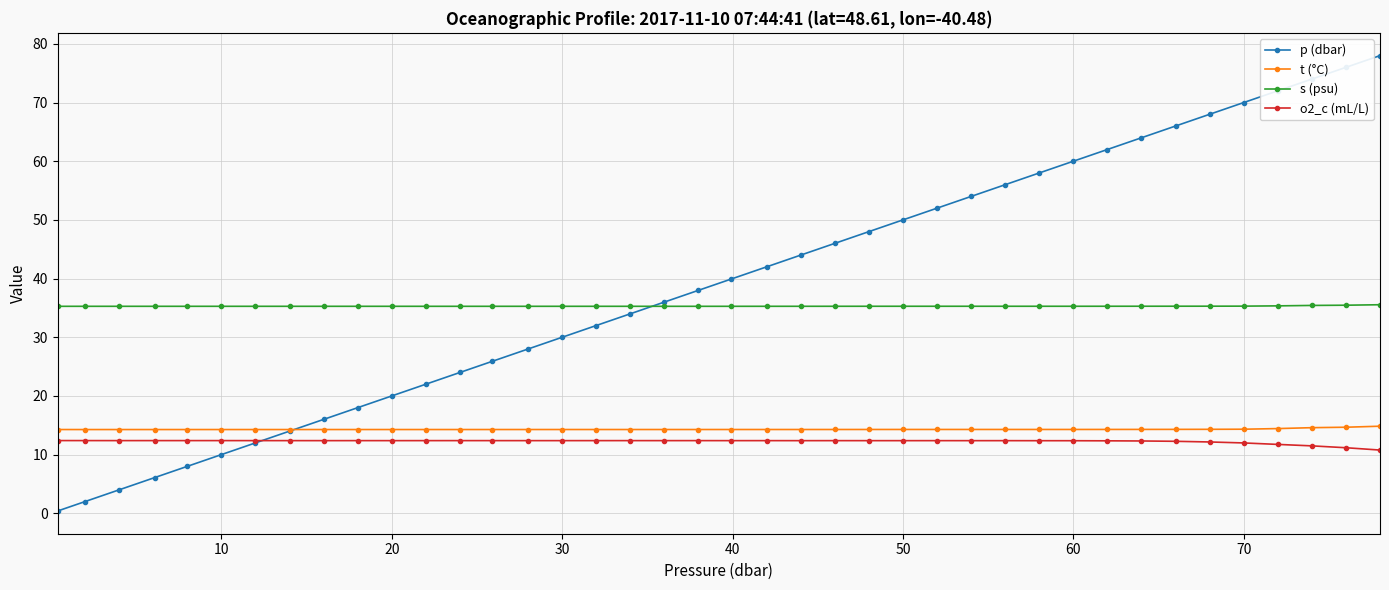

What is the value of the p (dbar) point at the 30th from the left?

58.0